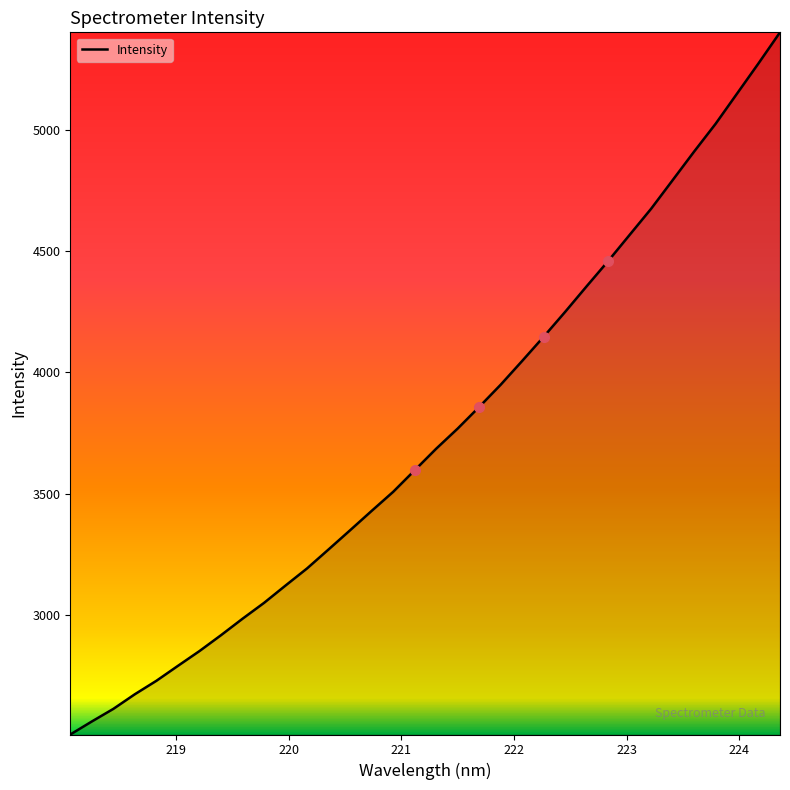

What is the difference between the maximum and minimum values?

2894.0